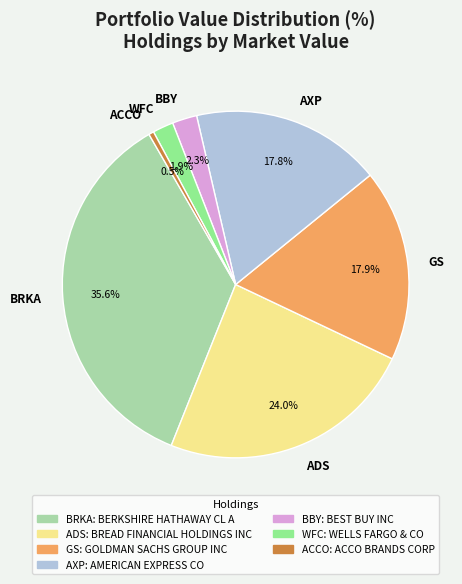

To the nearest percent, what is the difference between the largest and smallest slice percentages?

35%